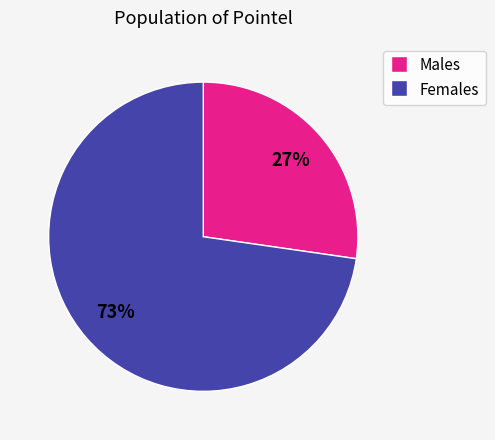

Does any single category account for the majority?

Yes